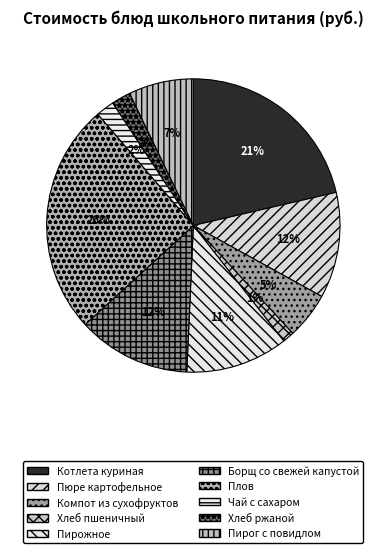

What is the largest slice in the pie chart?

Плов